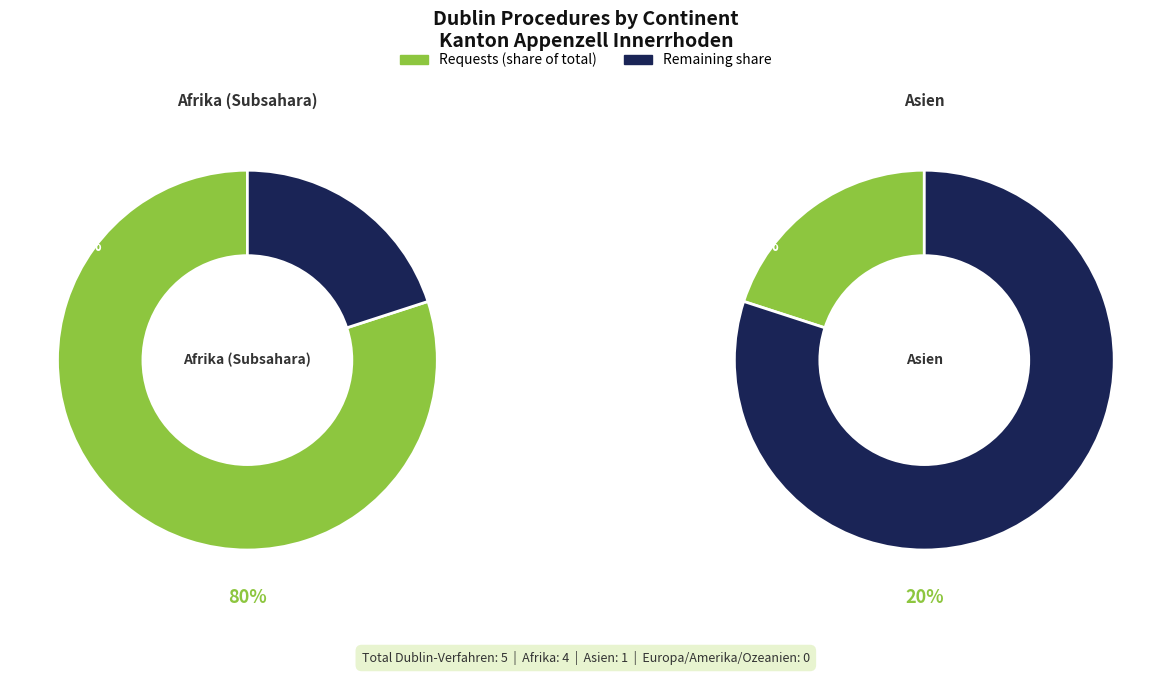

Rank the categories by value from lowest to highest.

Europa, Amerika, Ozeanien, Asien, Afrika (Subsahara)